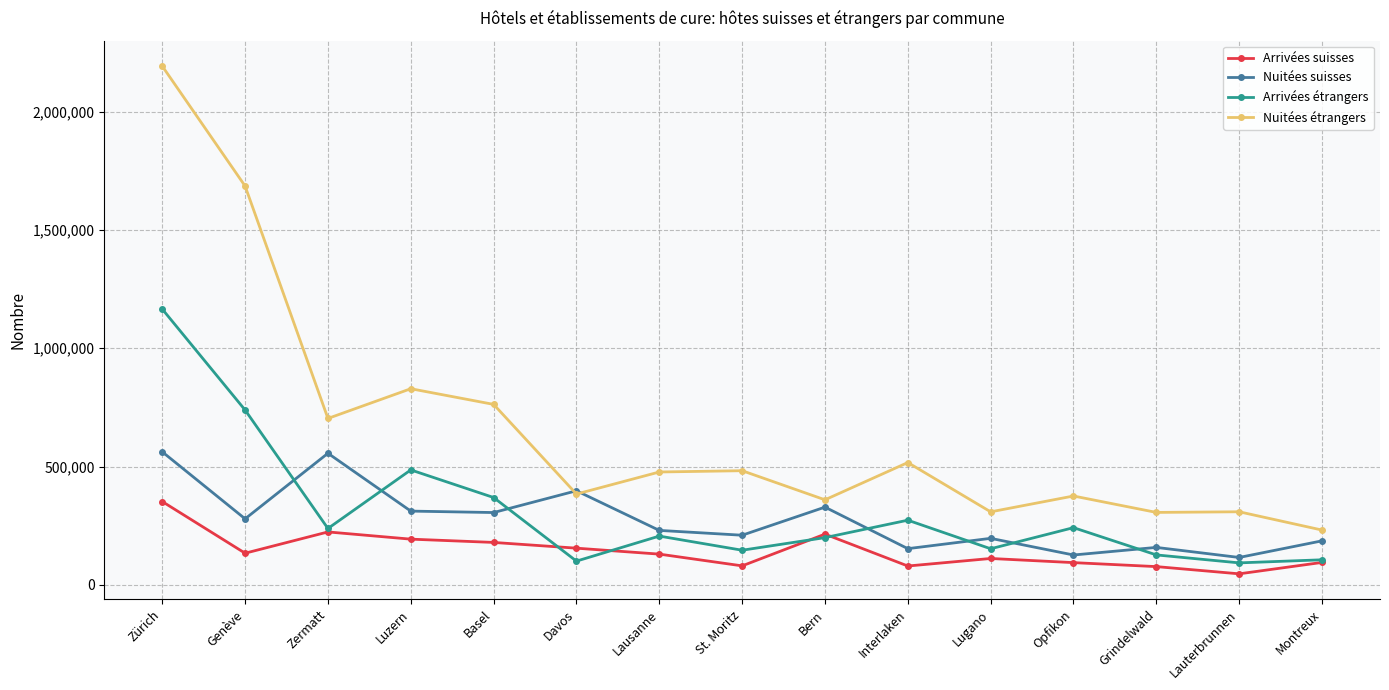

What value does the Arrivées étrangers series have at Basel, to the nearest 50?

369250